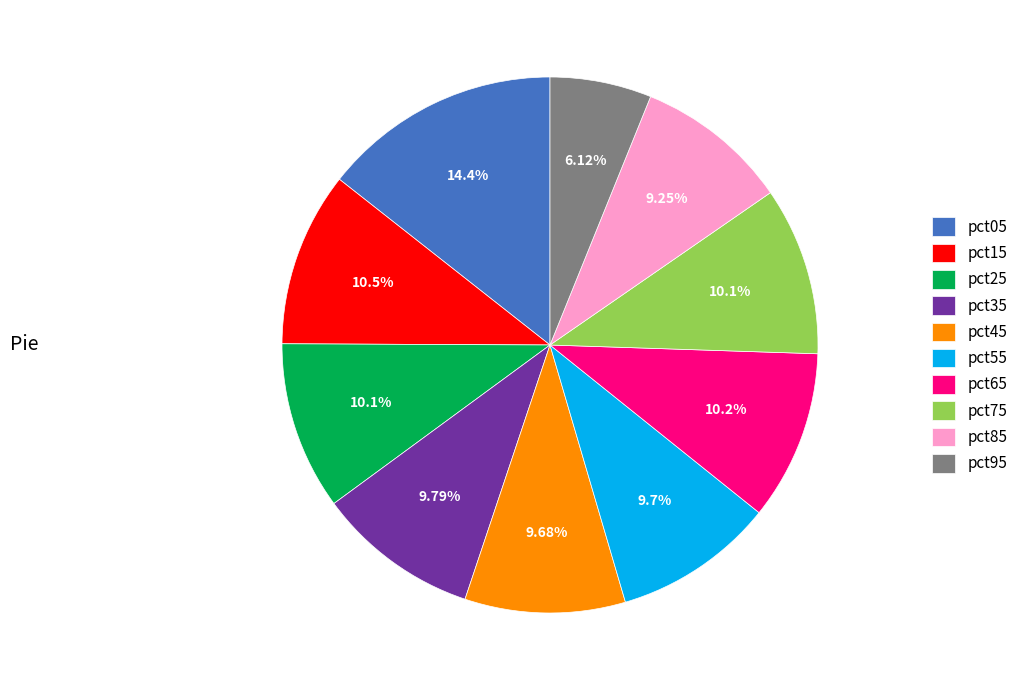

What is the ratio of the value at pct25 to the value at pct55?

1.0